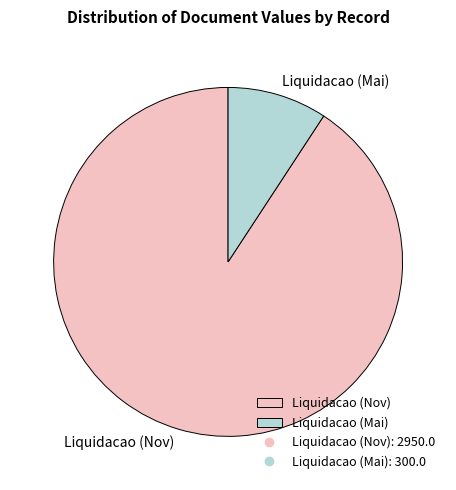

Which slice is the smallest?

Liquidacao (Mai)